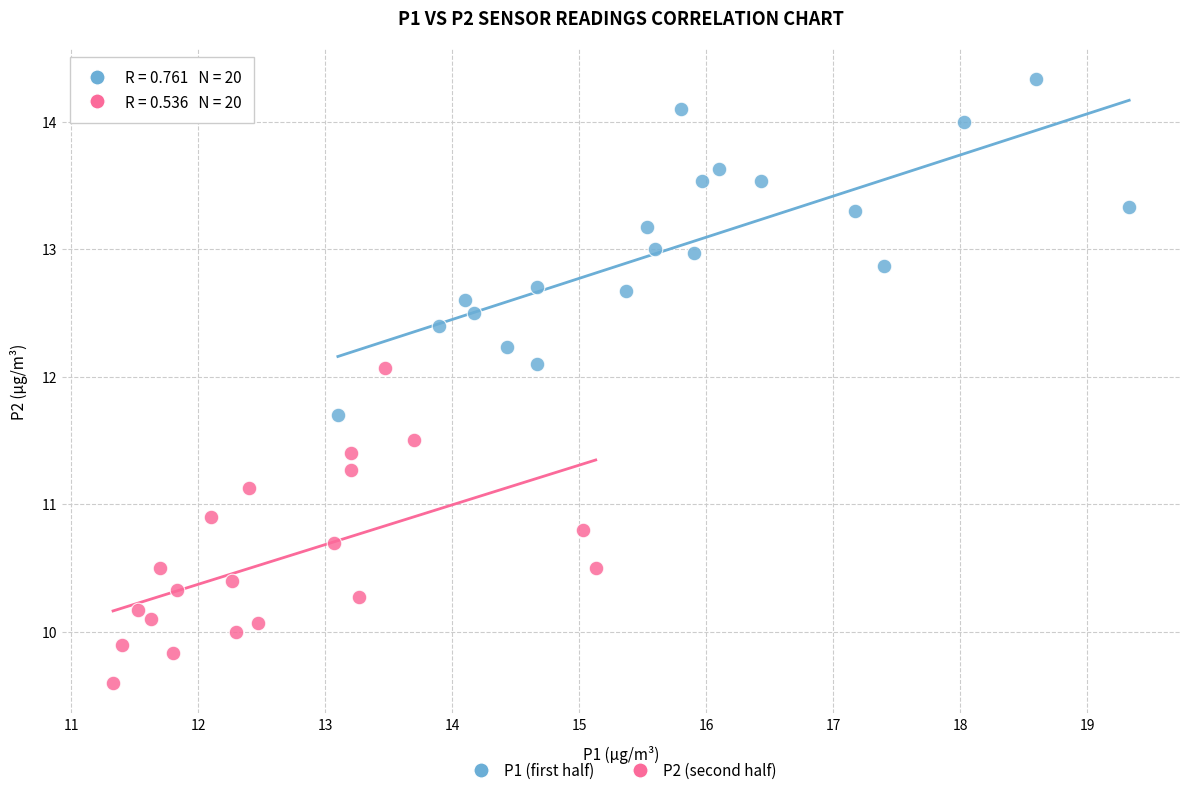

Which series has the widest spread of Y values?

P1 (first half)